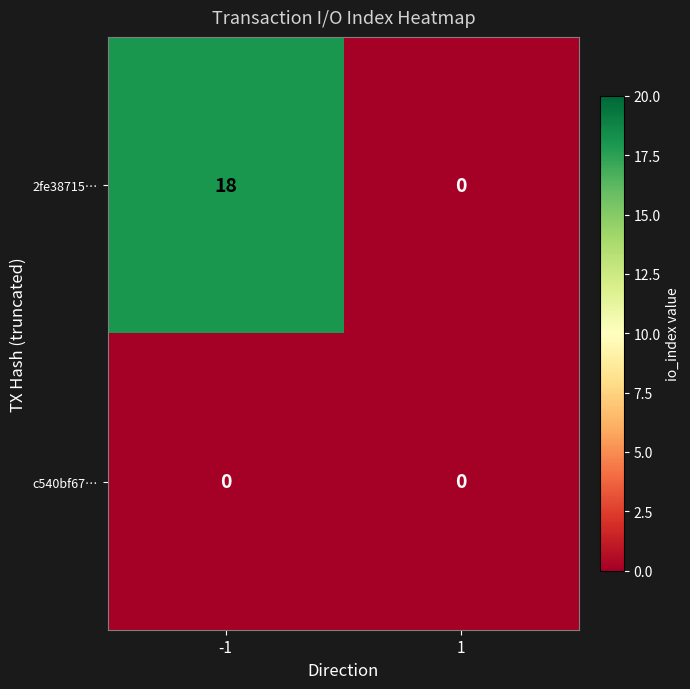

Which series has the largest total across all categories?

2fe38715…